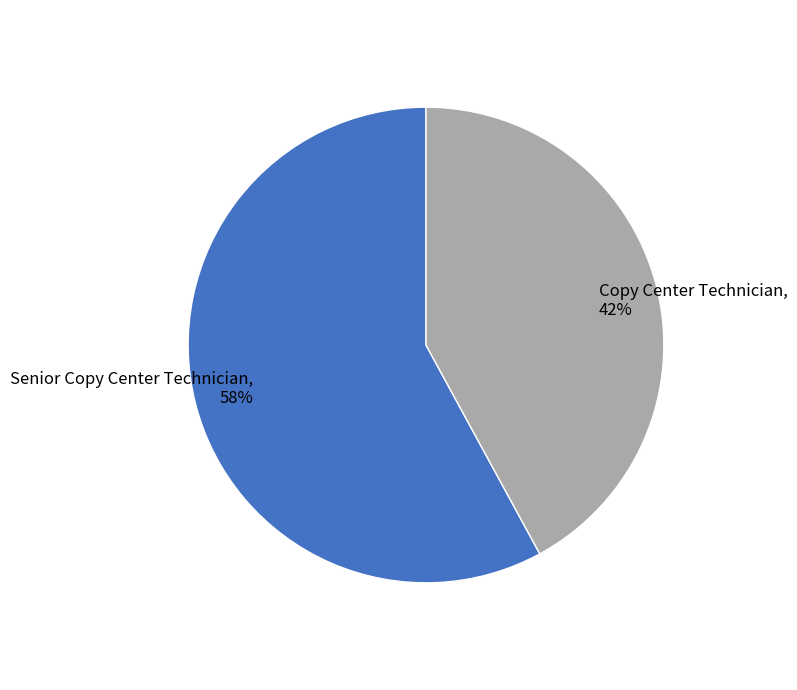

Is there any slice that represents more than half of the pie?

Yes